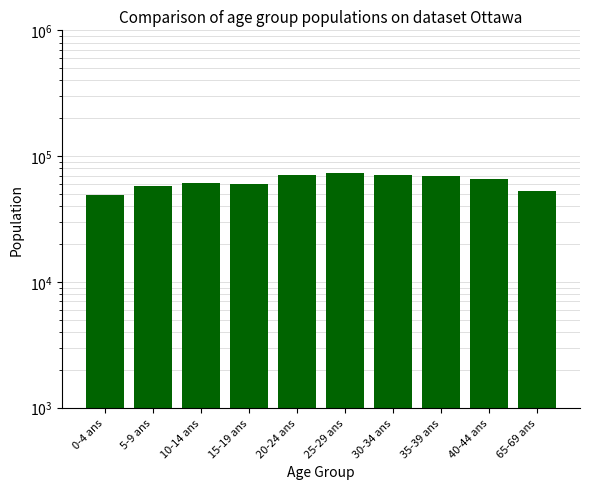

What is the approximate value at 15-19 ans, to the nearest 50?

60400